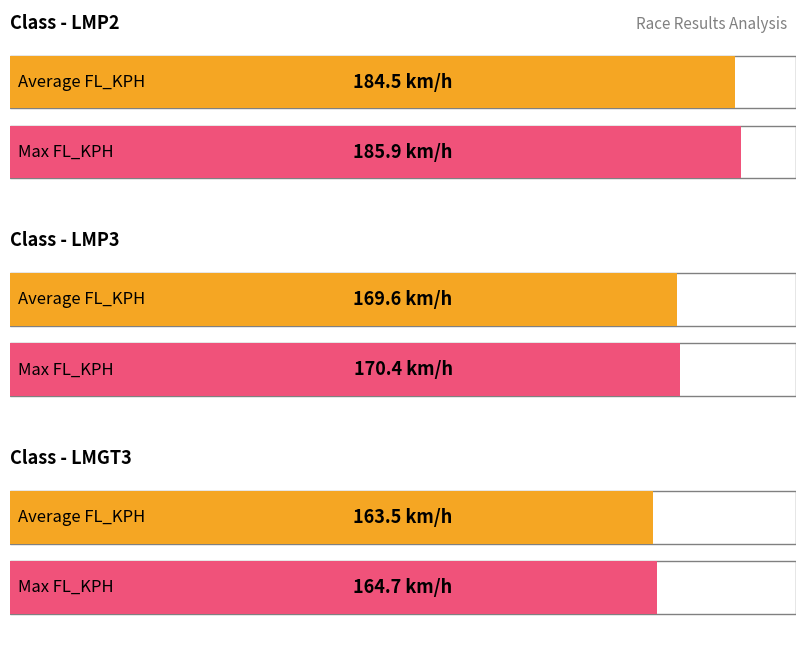

Reading left to right, extract all data points from this chart.

Average FL_KPH: LMP2=184.5	LMP3=169.6	LMGT3=163.5
Max FL_KPH: LMP2=185.9	LMP3=170.4	LMGT3=164.7